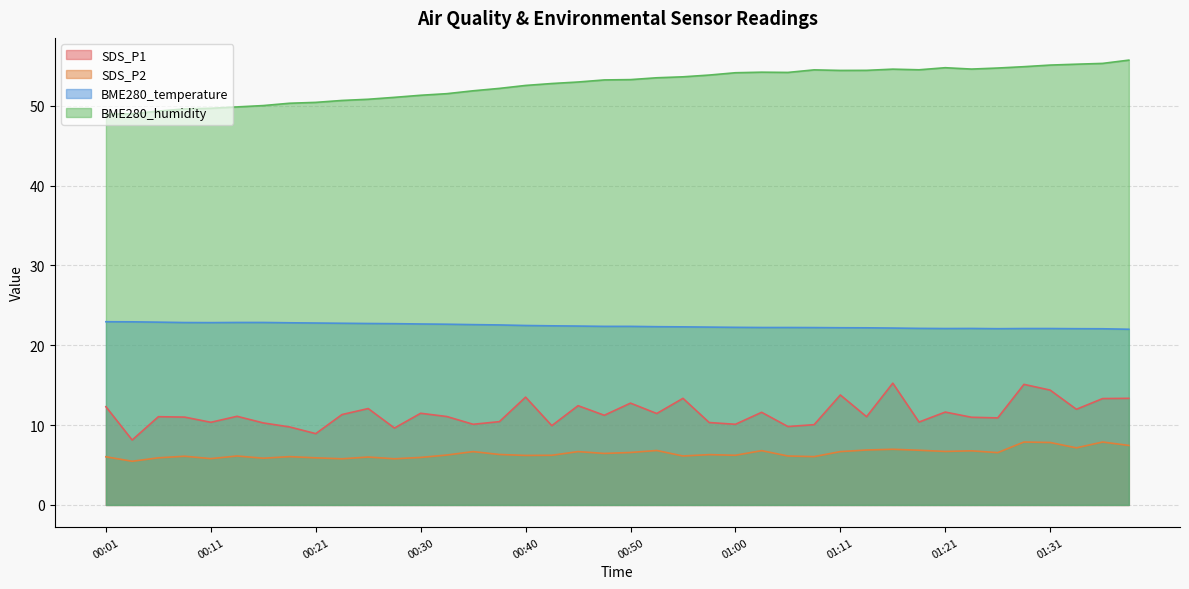

How many lines are shown in the chart?

4